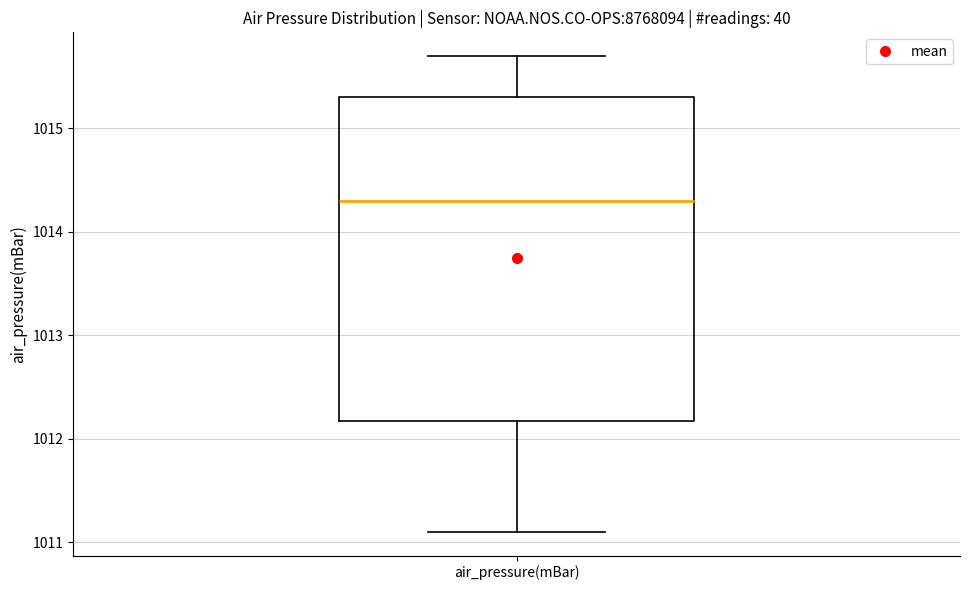

Read this box plot against the y-axis: the position of the median line, the range covered by the box, and the ends of both whiskers. The values are not printed on the chart, so give them approximately, as read against the axis.

median 1014.3, box 1012.2 to 1015.3, whiskers 1011.1 to 1015.7